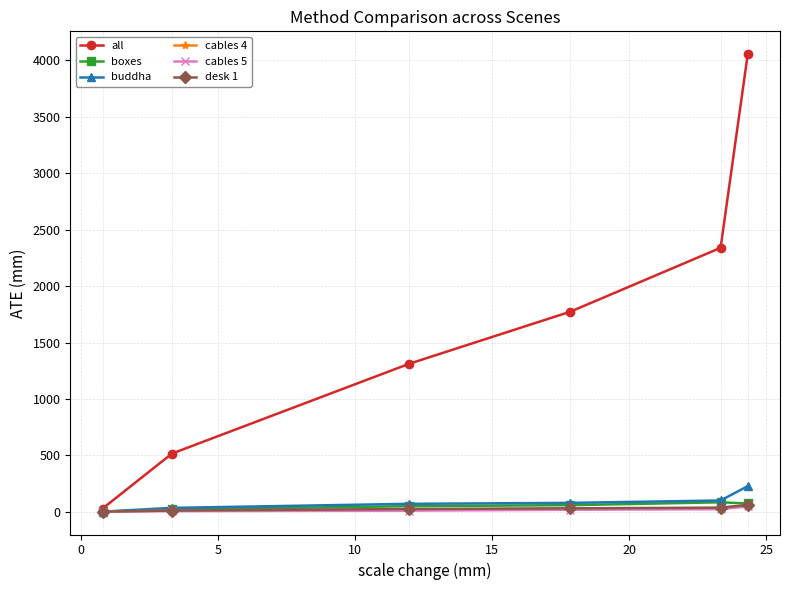

Which series has the largest total across all categories?

all